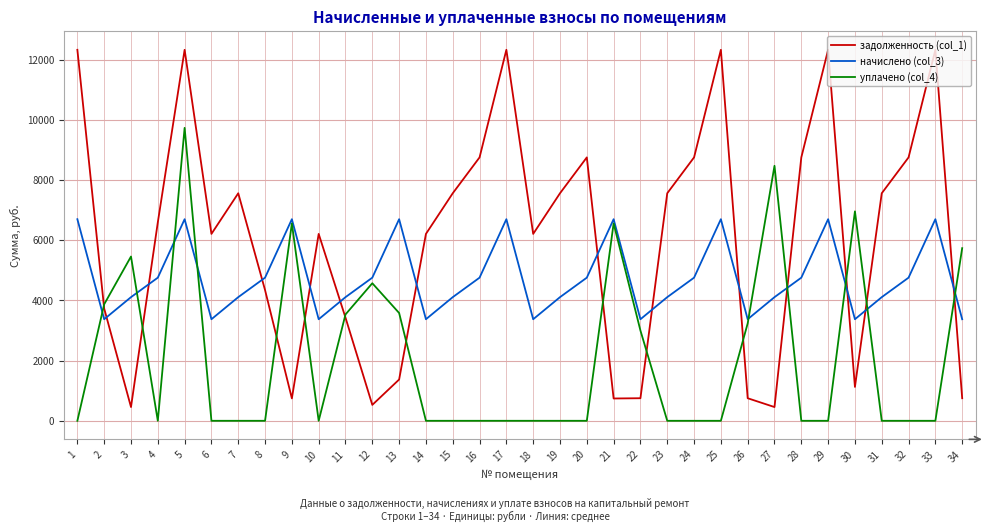

How many interior local peaks does the начислено (col_3) series have?

8